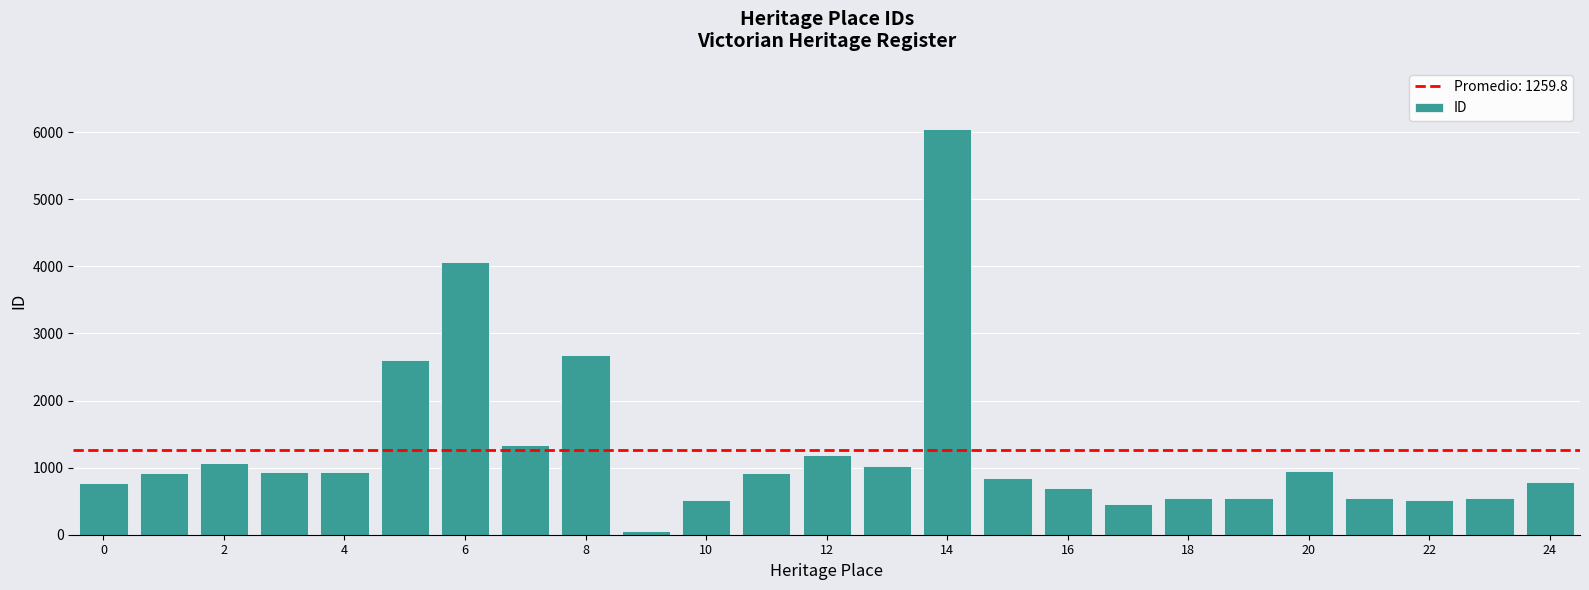

What is the difference between the maximum and second lowest values?

5597